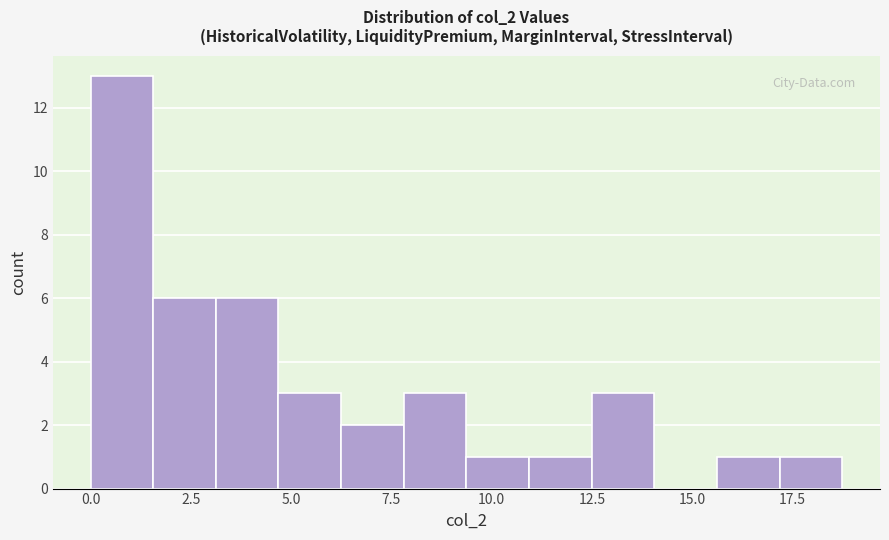

Read against the x-axis, roughly where is the centre of the tallest bar?

1.0